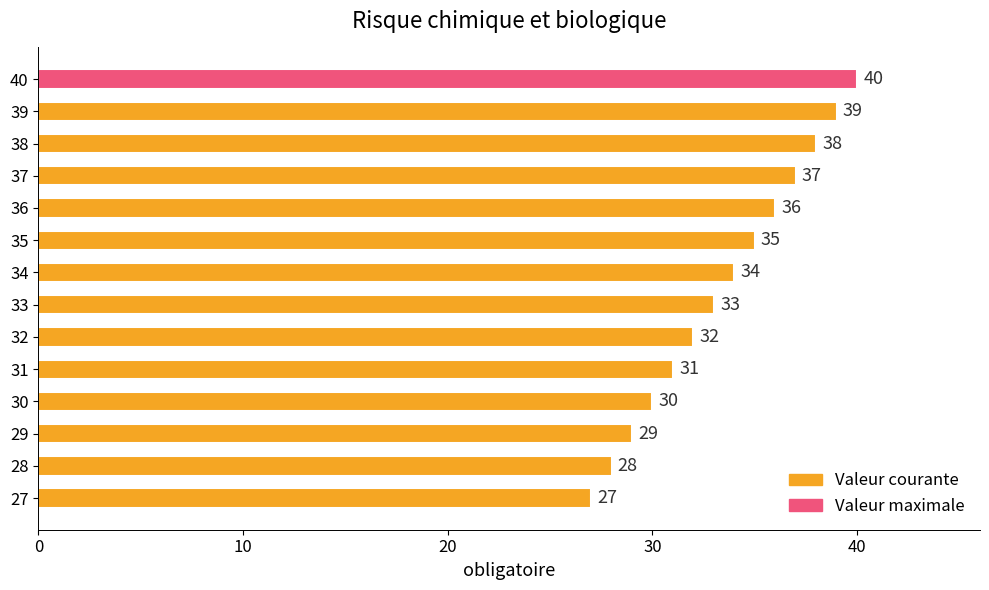

What is the sum of all values?

469